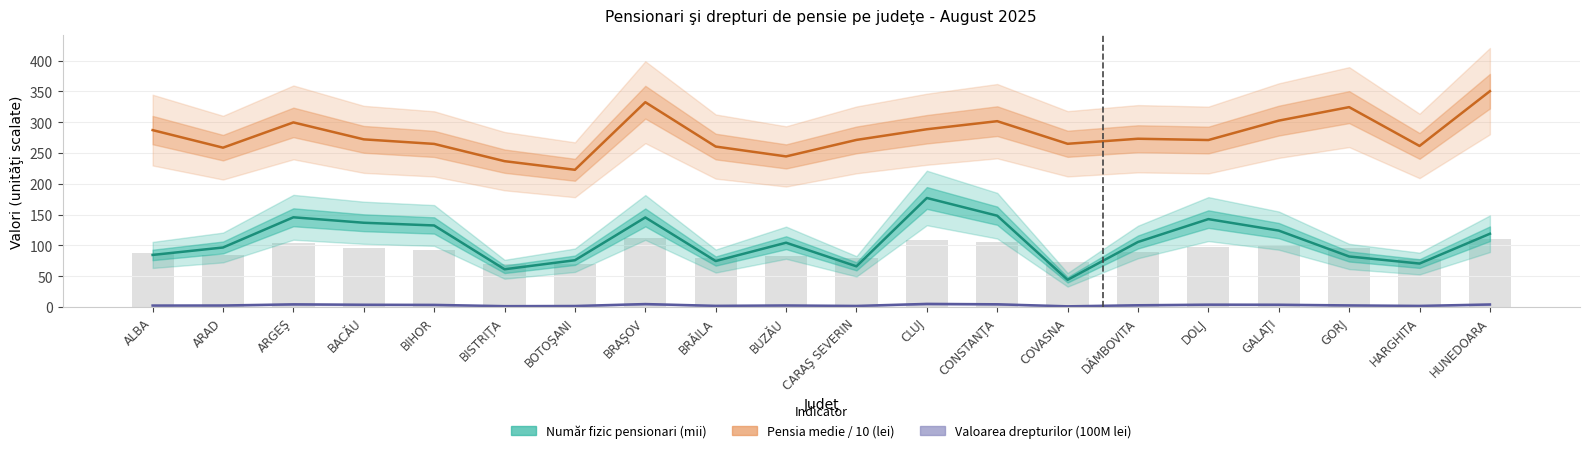

At which category is the sum across all series the highest?

BRAŞOV